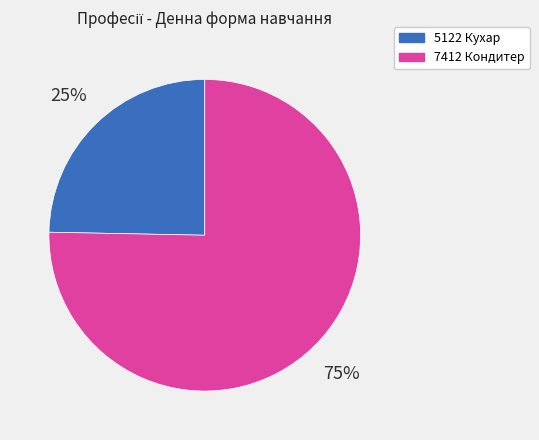

Is the sum of 5122 Кухар and 7412 Кондитер greater than half?

Yes